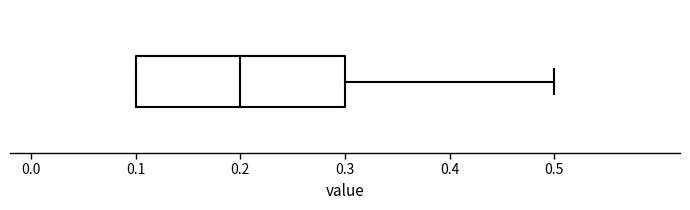

Where does the right whisker of the box end on the x-axis? The values are not printed on the chart, so give them approximately, as read against the axis.

0.5